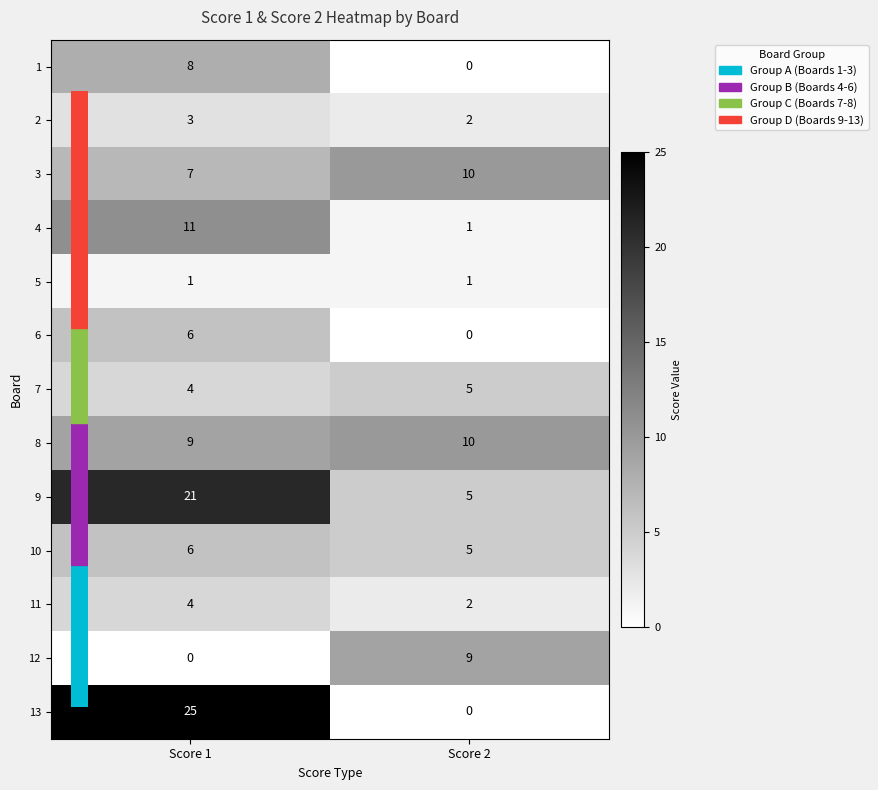

At which label is 10 closest to 5?

Score 2